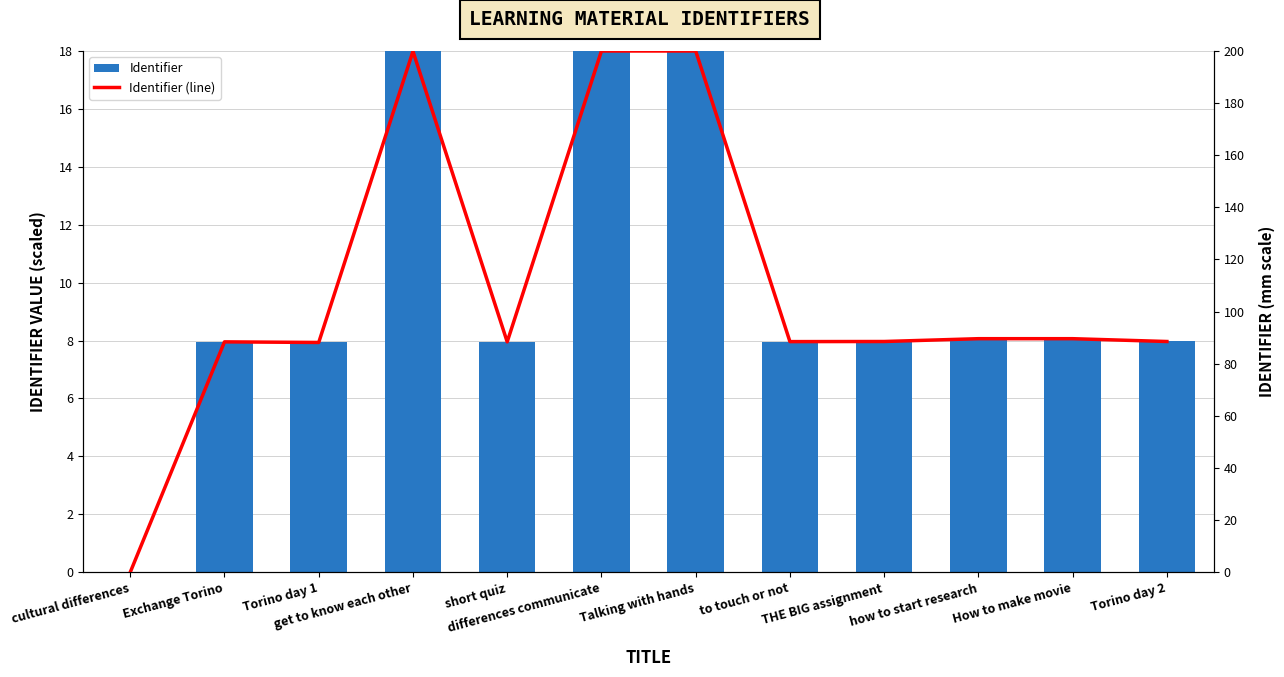

Is it true that Identifier equals 3.2 at Exchange Torino?

False